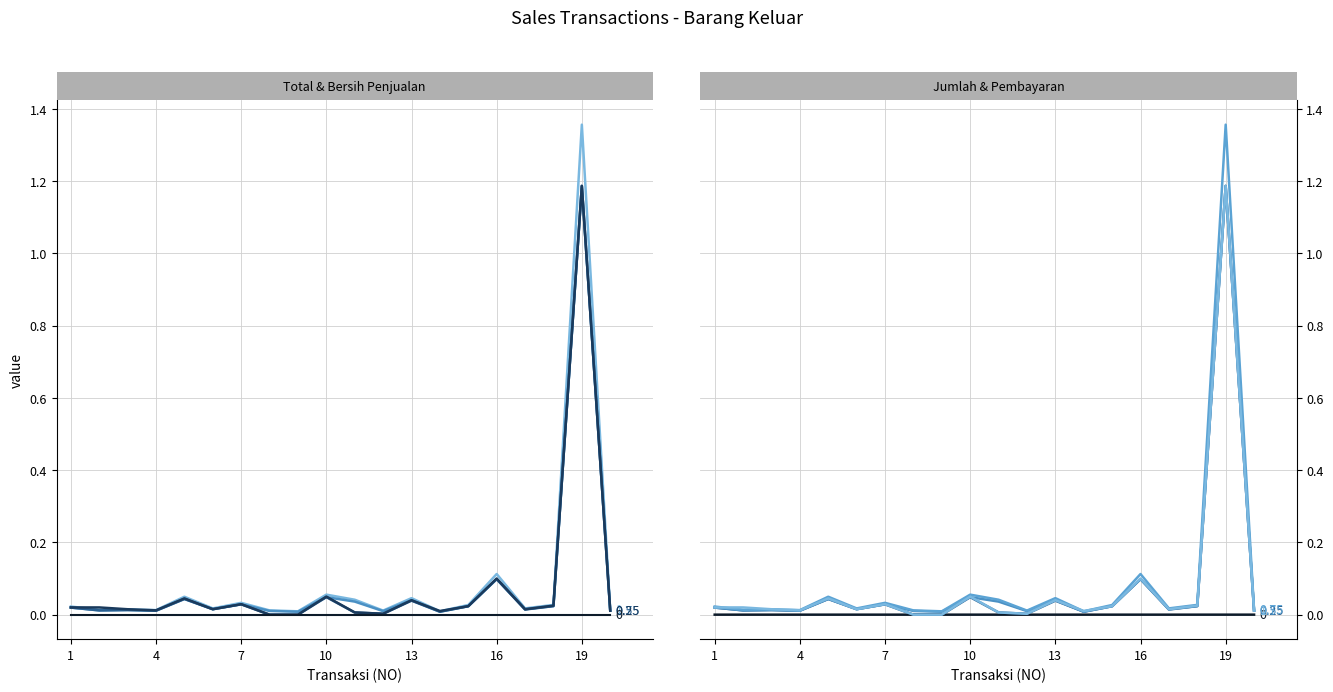

List the labels in order of Total value, smallest first.

9, 14, 12, 8, 20, 4, 2, 3, 6, 17, 1, 15, 18, 7, 11, 13, 5, 10, 16, 19